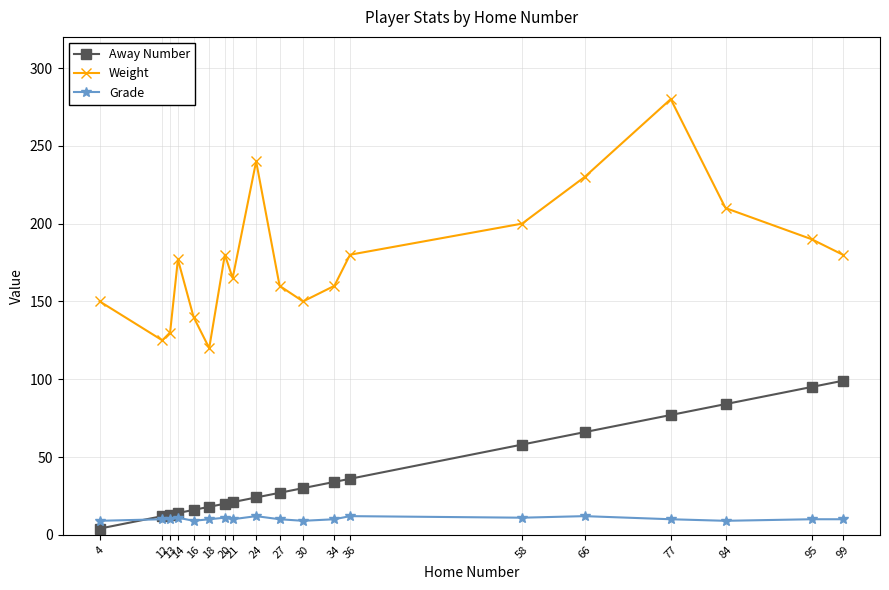

At which category does Weight reach its first local peak?

14